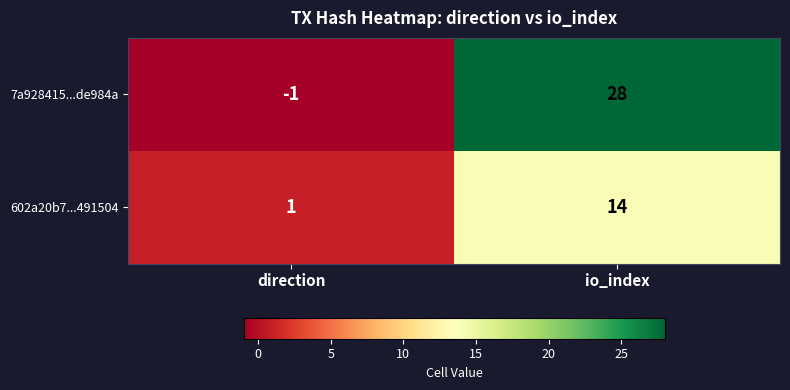

Is it true that 7a928415...de984a equals 28 at io_index?

True